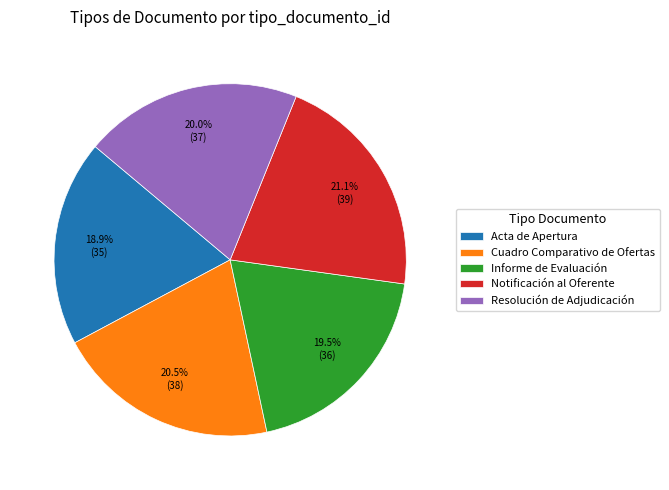

What percentage is NOT represented by Informe de Evaluación?

80.5%